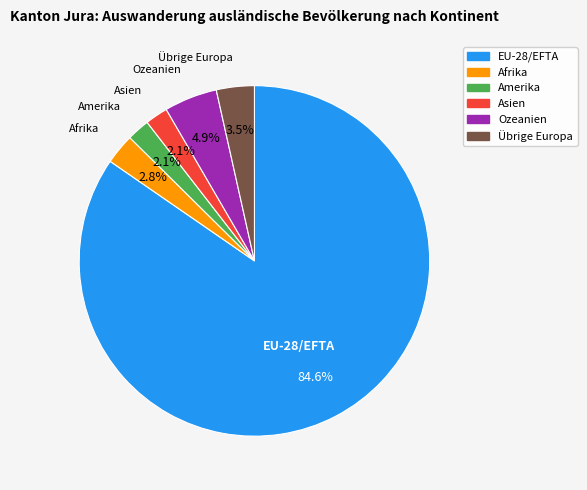

Between Asien and Übrige Europa, which is larger?

Übrige Europa